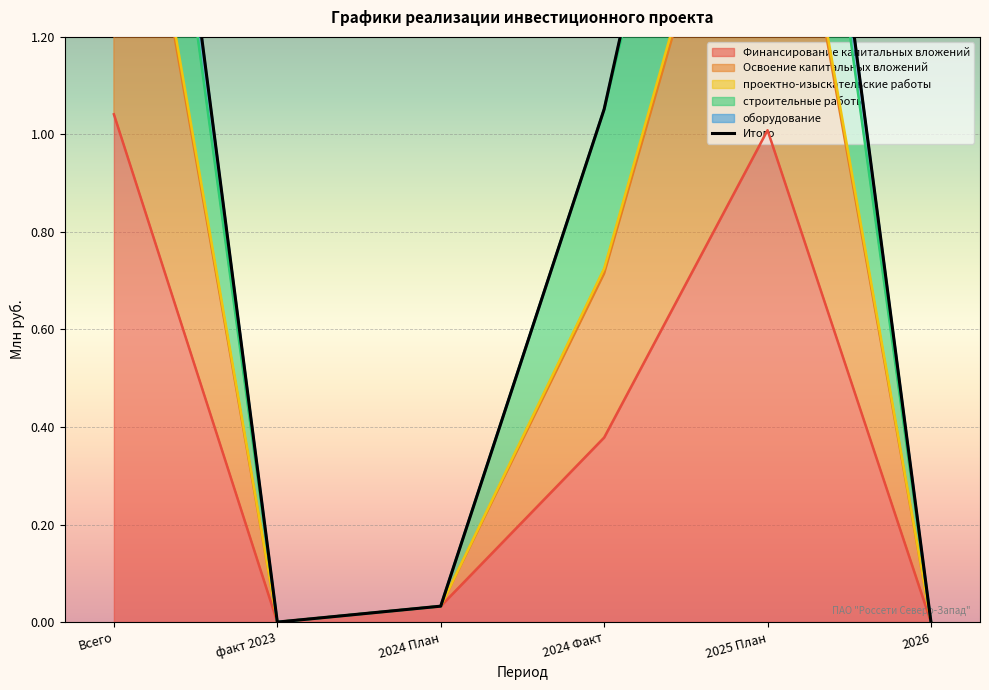

The Финансирование капитальных вложений series shows 0.0 at факт 2023. True or false?

True